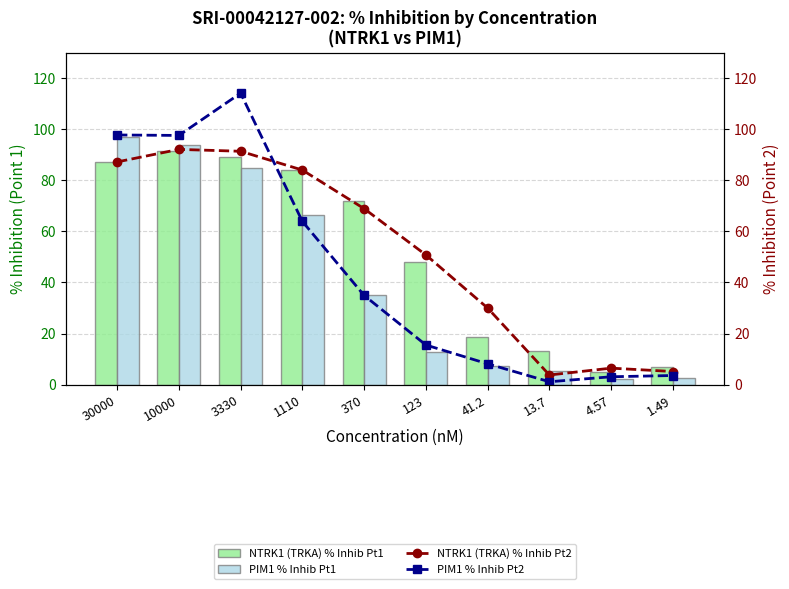

Which series has the largest range (max minus min)?

PIM1 % Inhib Pt2